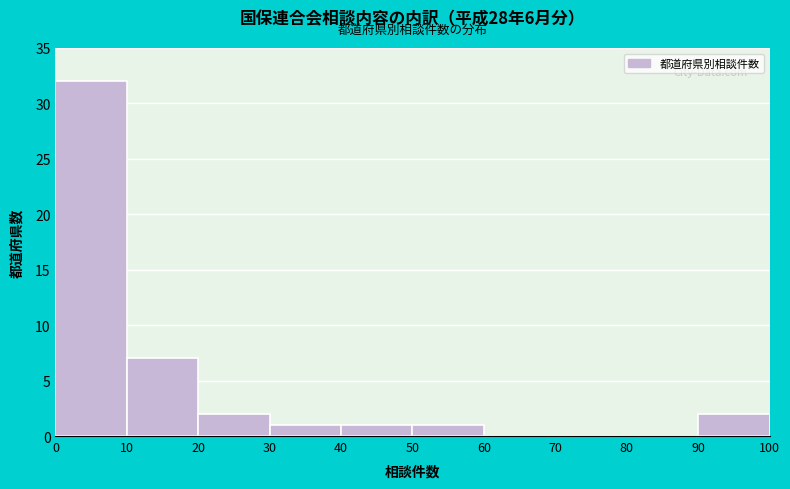

Reading left to right, transcribe this chart: for each bar, give the range it covers on the x-axis and its height. The values are not printed on the chart, so give them approximately, as read against the axis.

0 to 10: 32
10 to 20: 7
20 to 30: 2
30 to 40: 1
40 to 50: 1
50 to 60: 1
60 to 70: 0
70 to 80: 0
80 to 90: 0
90 to 100: 2